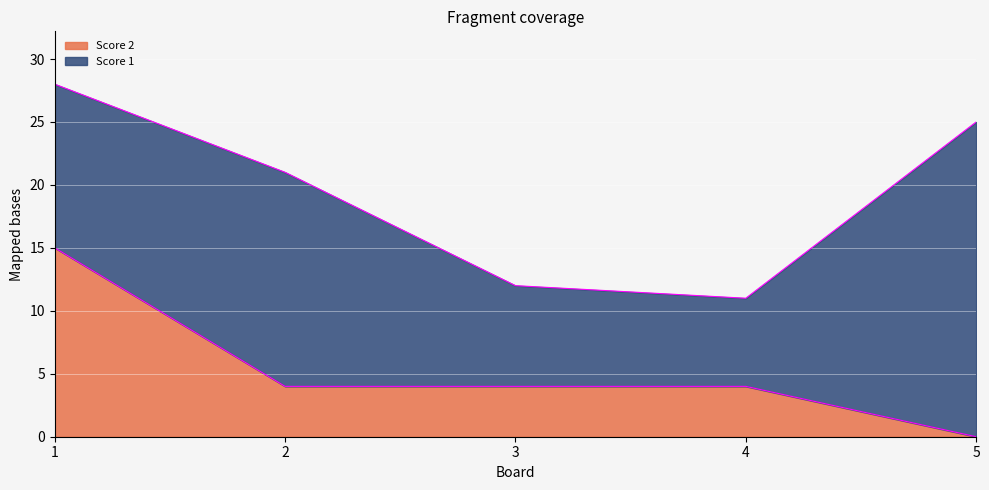

What is the average value?

5